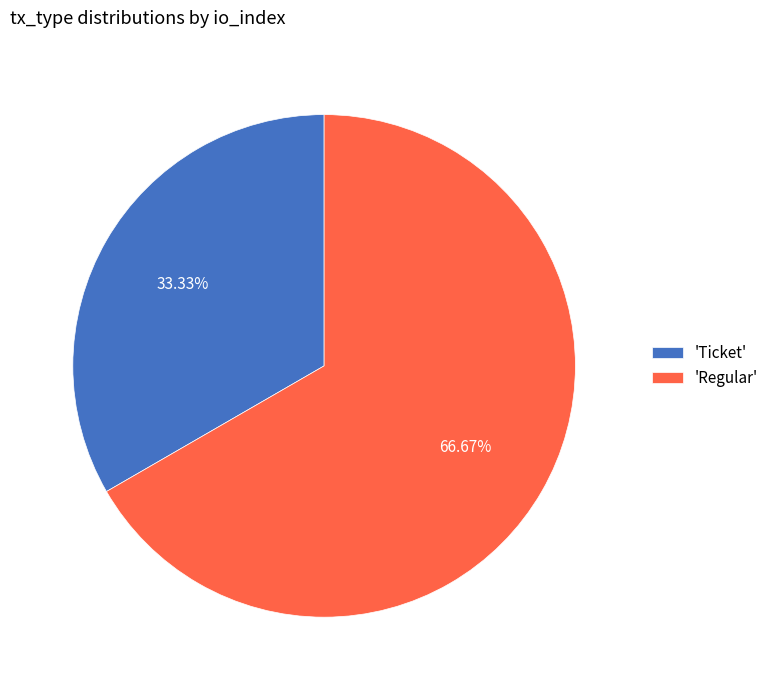

Which category has the smallest portion of the pie?

'Ticket'